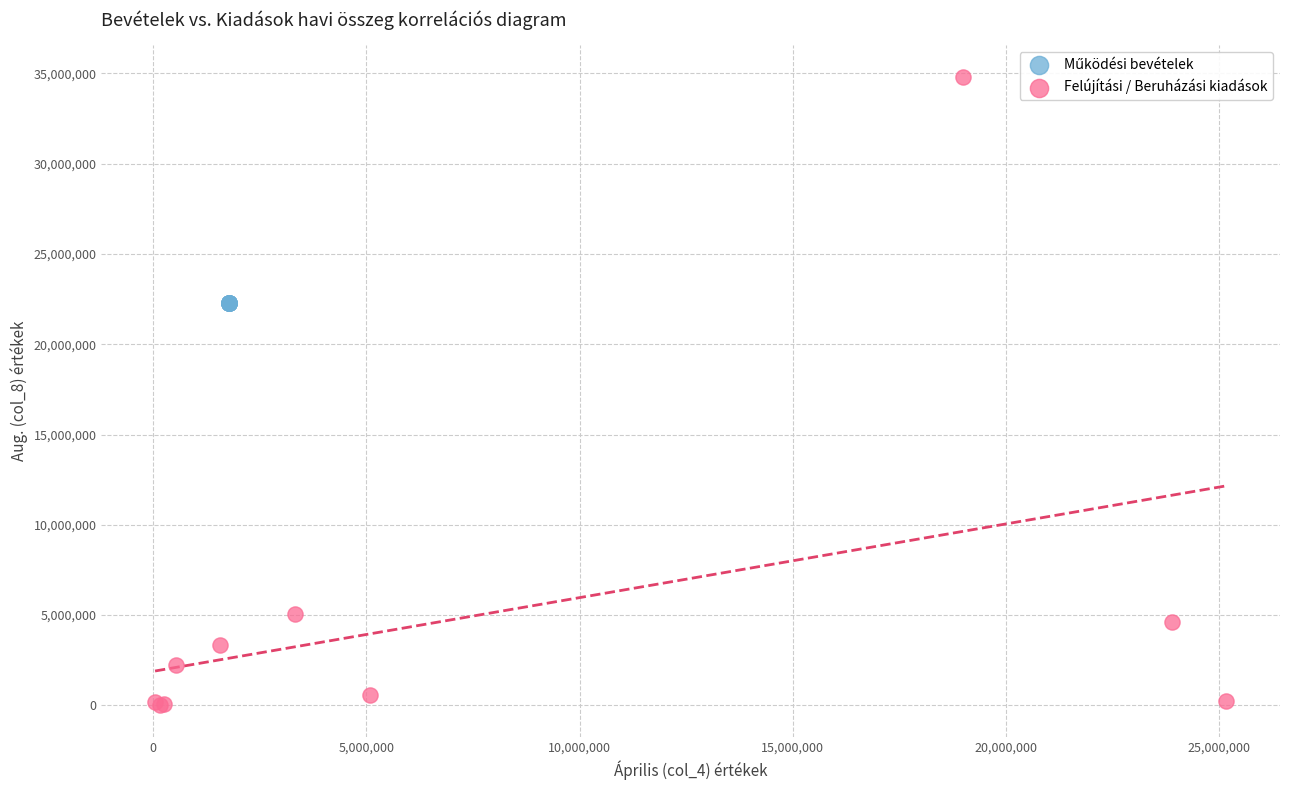

Which series reaches the maximum Y coordinate?

Felújítási / Beruházási kiadások